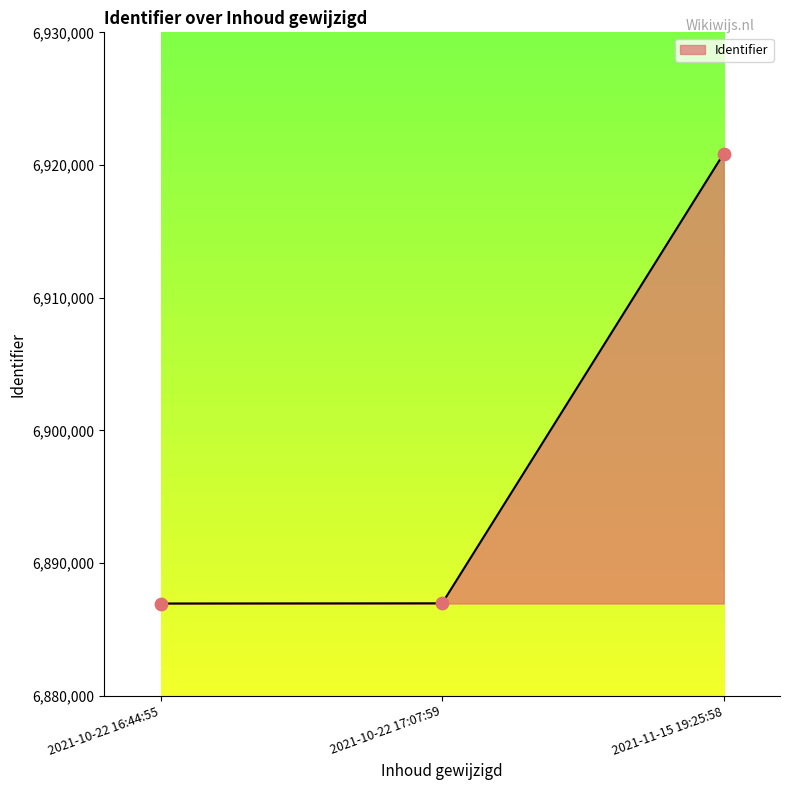

Between 2021-10-22 17:07:59 and 2021-11-15 19:25:58, which is larger?

2021-11-15 19:25:58